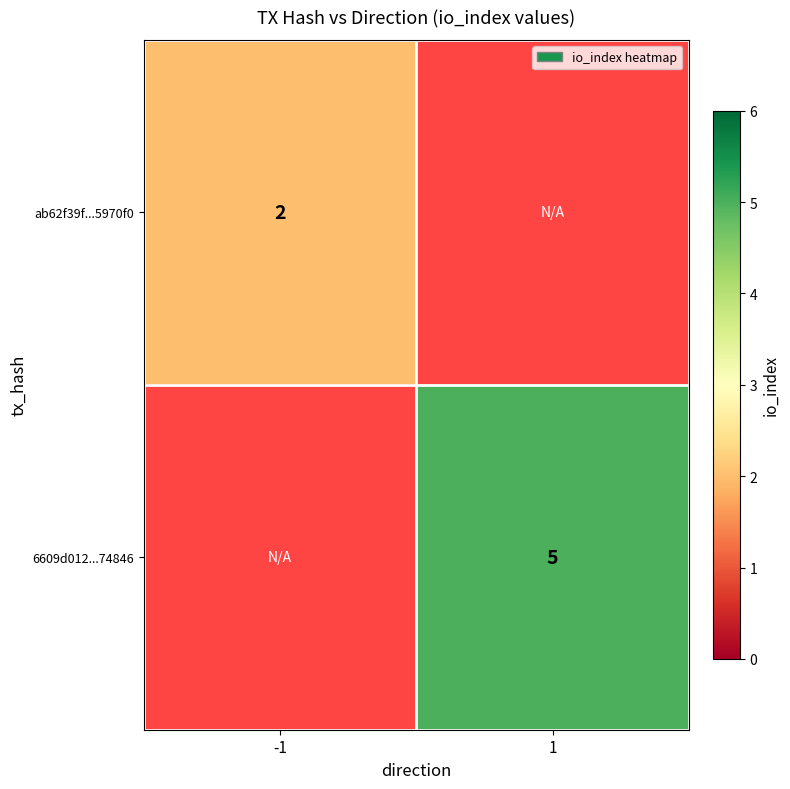

True or false: 6609d012...74846 has a value of 3 at 1.

False